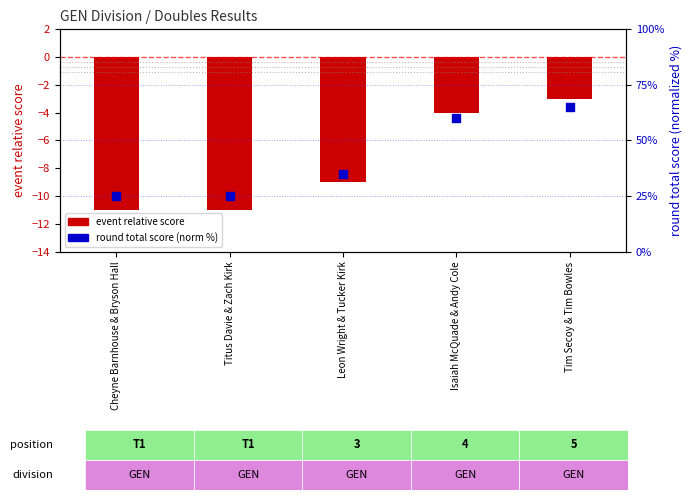

Which series has the largest Y range (max minus min)?

round total score (norm %)